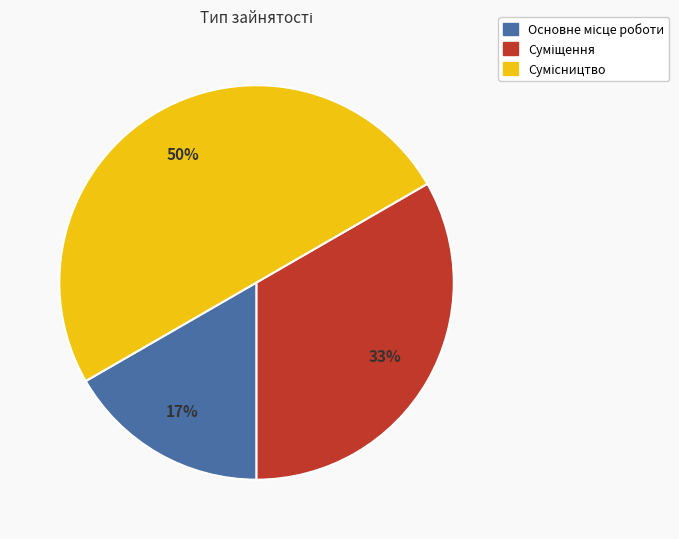

To the nearest percent, what is the difference between the largest and smallest slice percentages?

33%